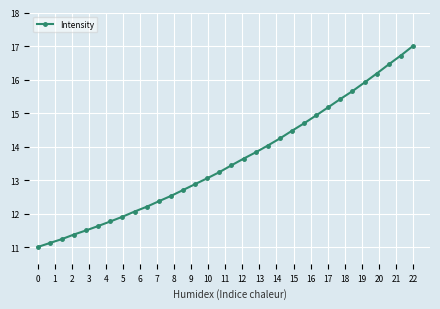

What is the average value?

13.6